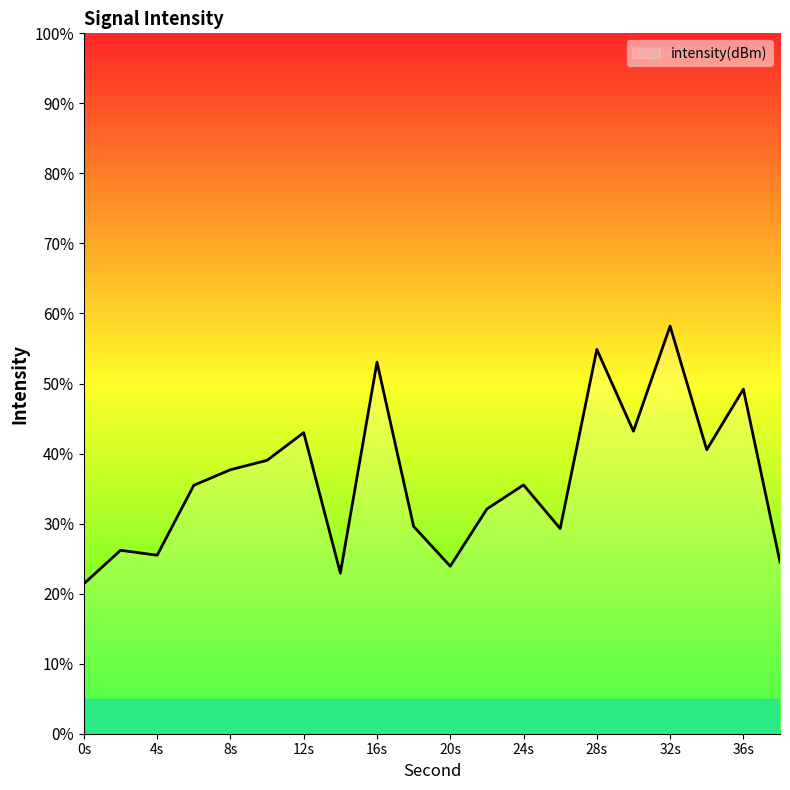

How many values are below 35?

9